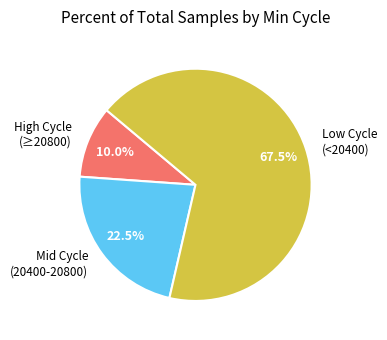

Approximately how many times larger is the value at Low Cycle (<20400) compared to High Cycle (≥20800)?

6.8